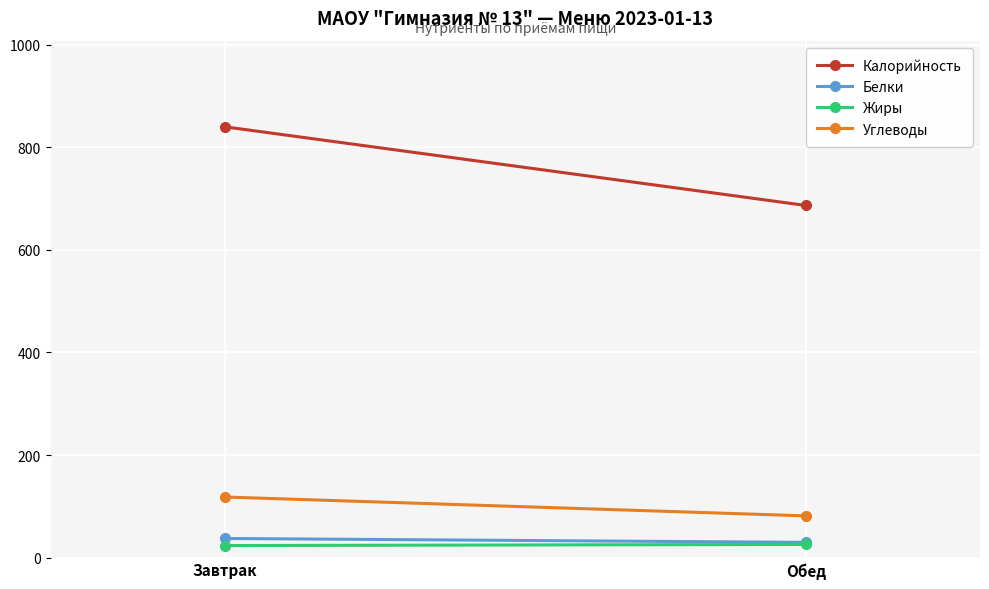

Which has a higher value, Завтрак or Обед?

Завтрак